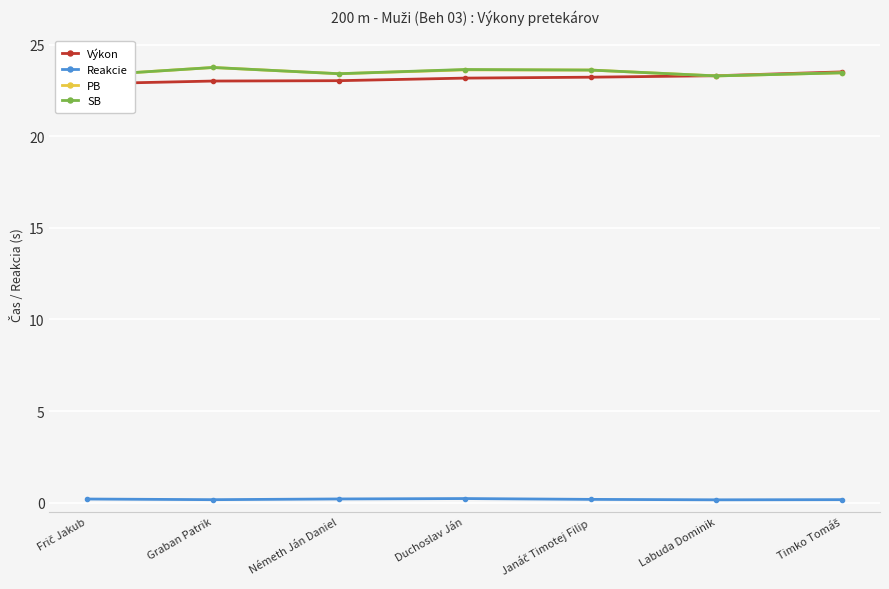

At how many categories does at least one series exceed 2?

7